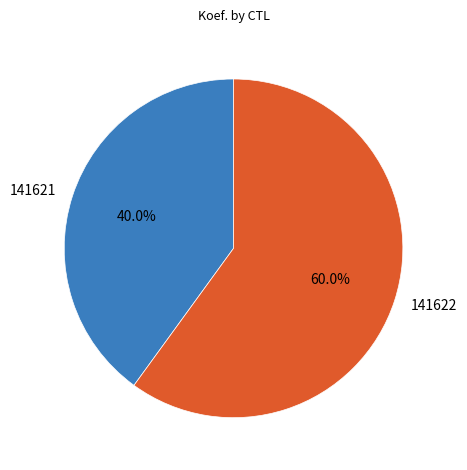

What is the majority slice?

141622